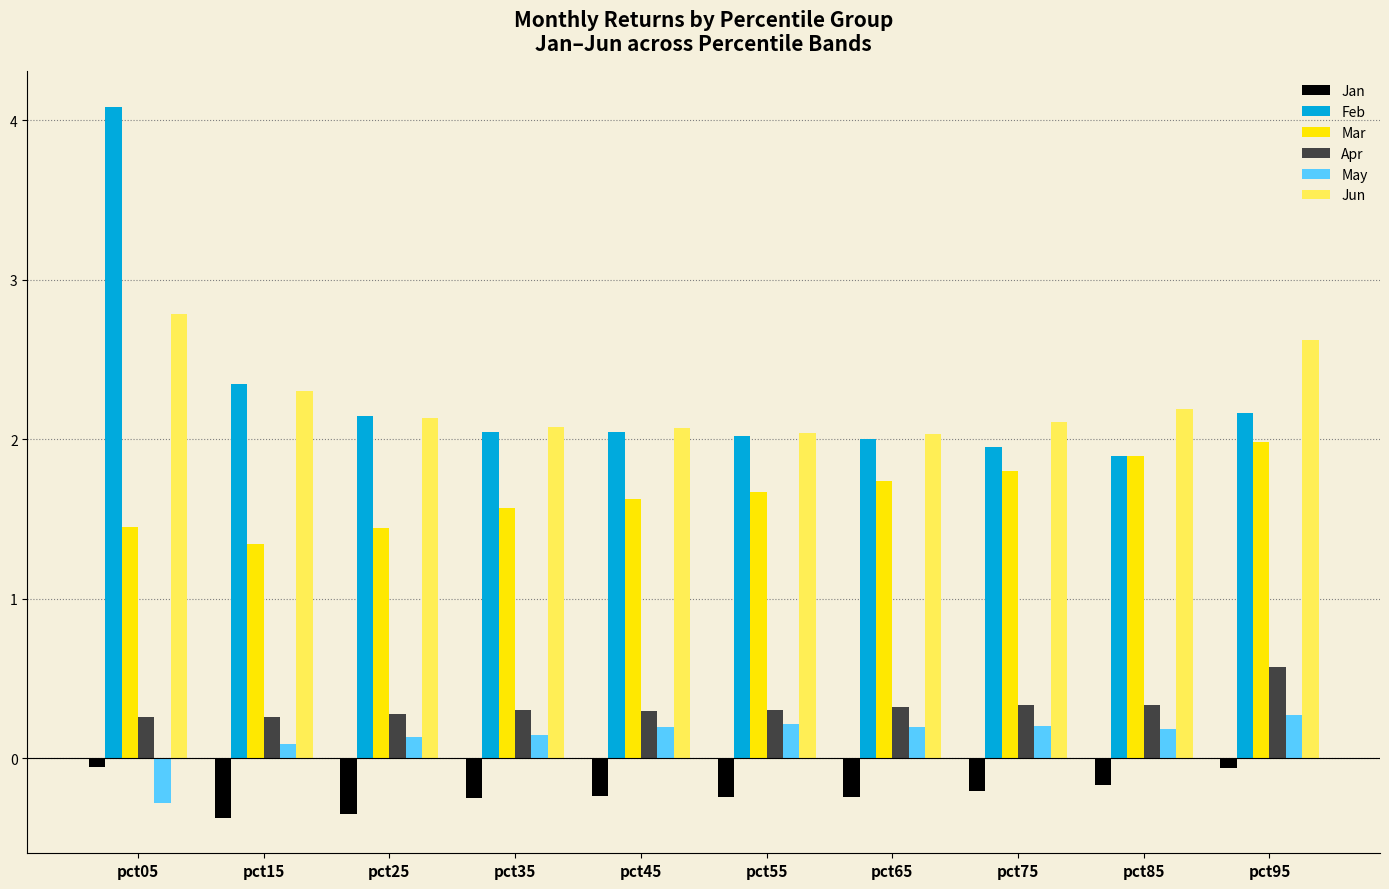

What is the difference between the highest and lowest values at pct85?

2.4